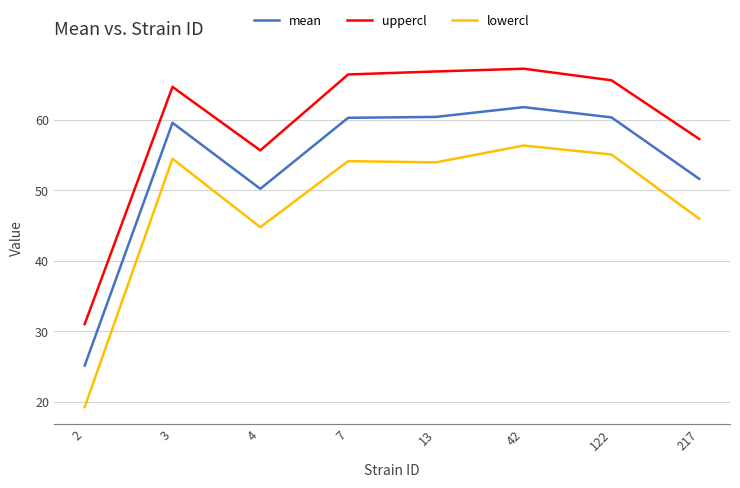

The lowercl series shows 20.0 at 42. True or false?

False